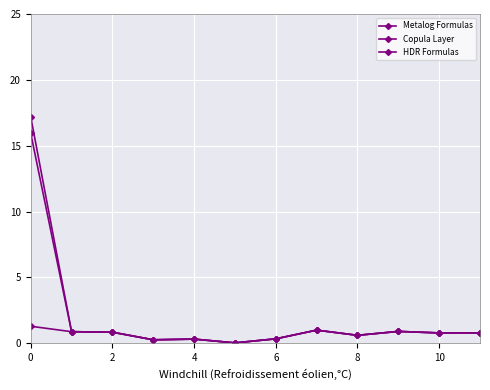

True or false: Copula Layer and Metalog Formulas intersect in this chart.

False